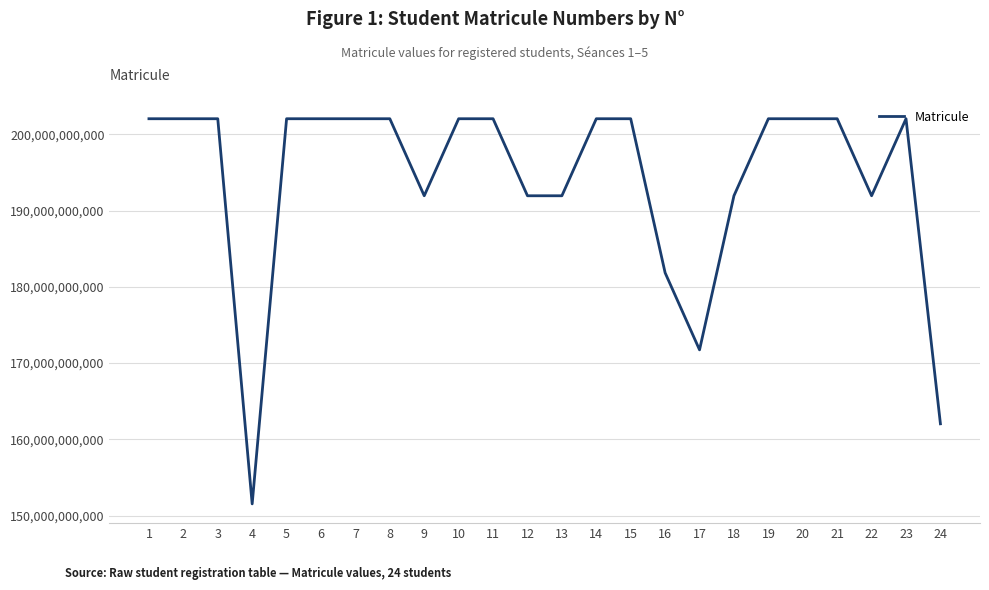

What is the difference between the maximum and minimum values?

50499998487